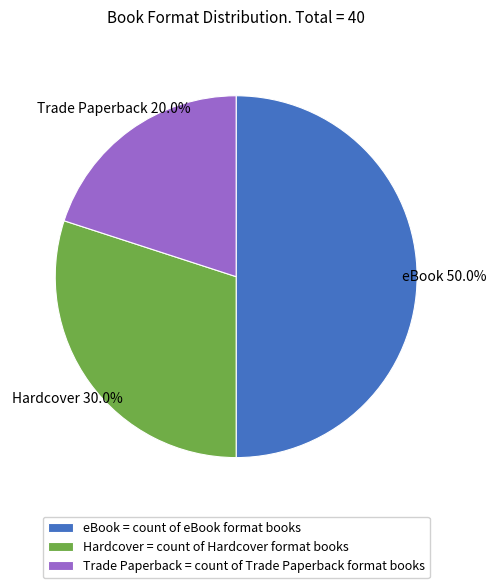

What is the smallest slice in the pie chart?

Trade Paperback